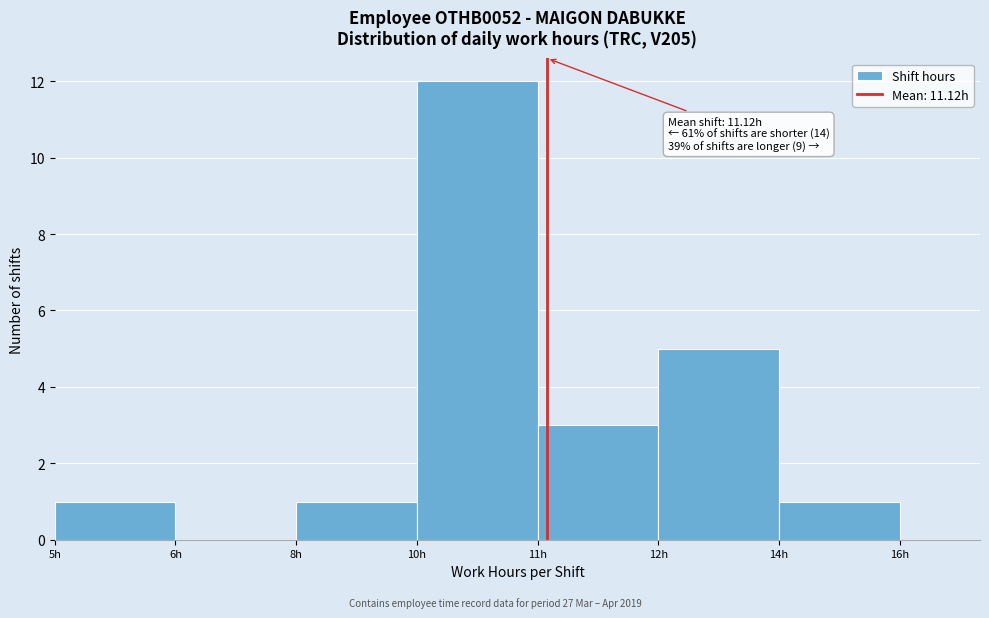

Reading right to left, transcribe all the data shown in this chart.

14h=1	12h=5	11h=3	10h=12	8h=1	6h=0	5h=1